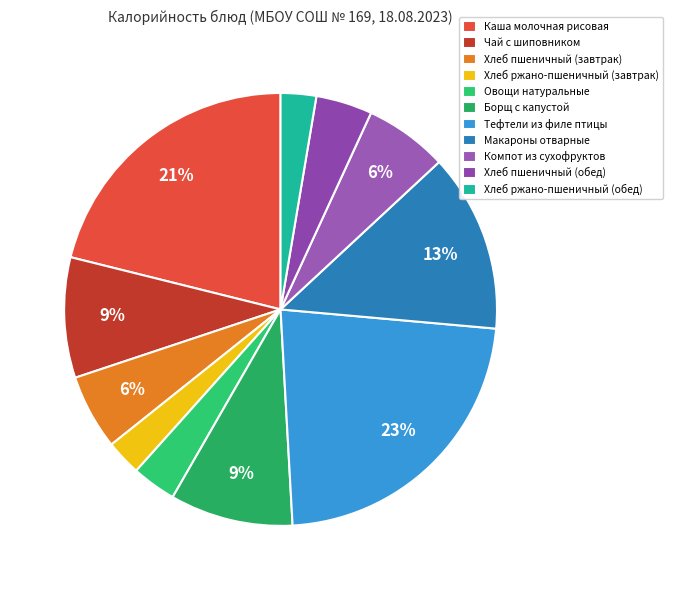

To the nearest percent, what is the difference between the Хлеб пшеничный (обед) and Хлеб ржано-пшеничный (обед) slice percentages?

2%